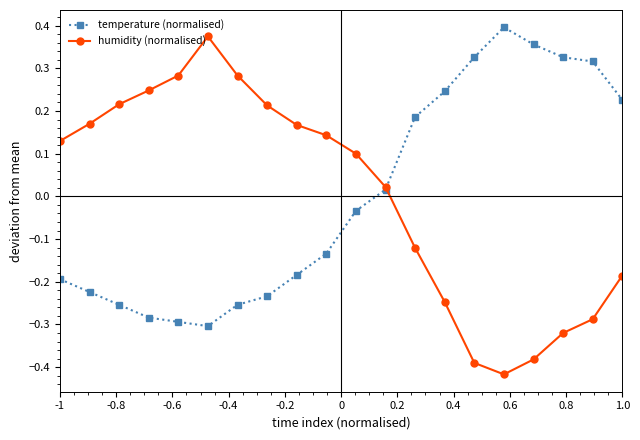

At how many categories does at least one series exceed 0?

20